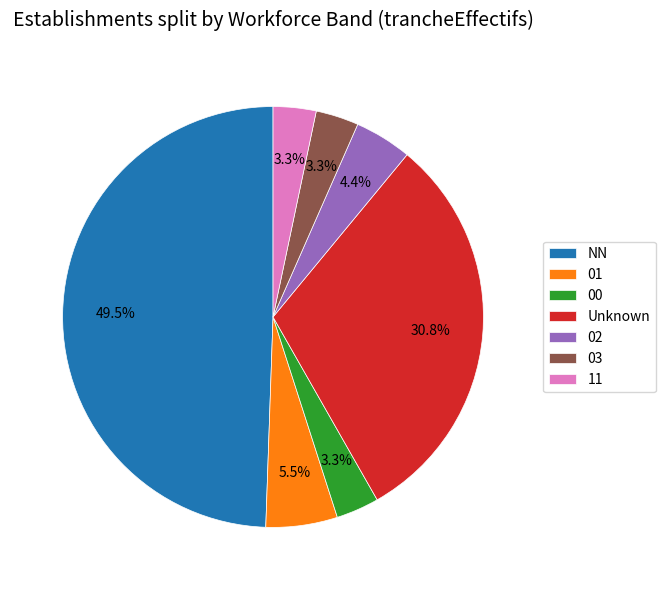

Is it true that 00 is 3% of the pie?

True